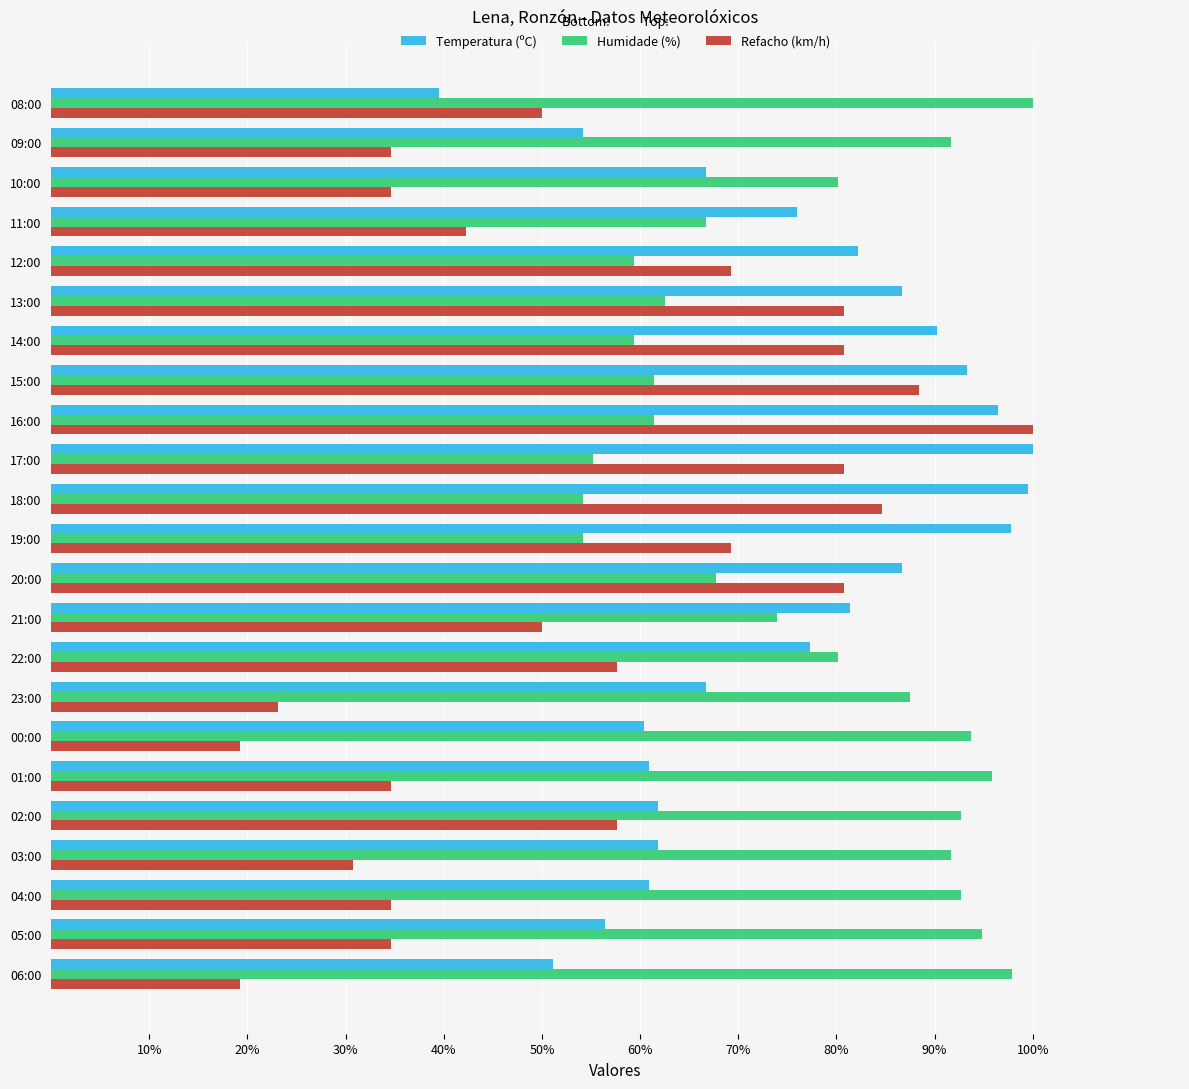

At how many categories does at least one series exceed 83?

18